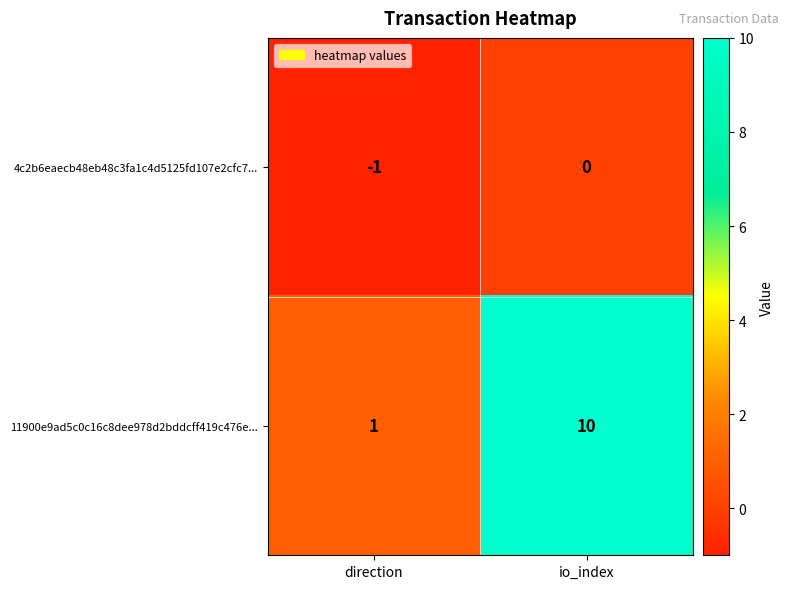

At how many categories does at least one series exceed 5?

1